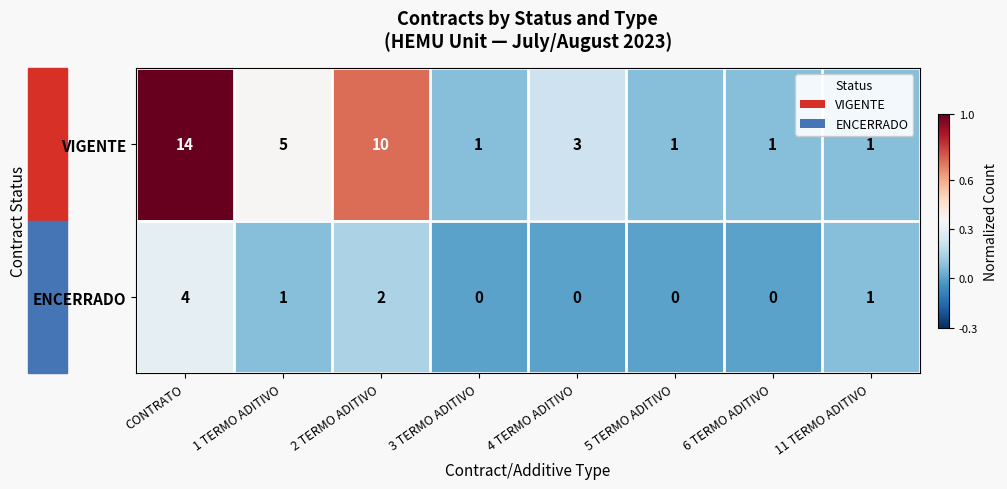

Is it true that VIGENTE equals 2 at 6 TERMO ADITIVO?

False